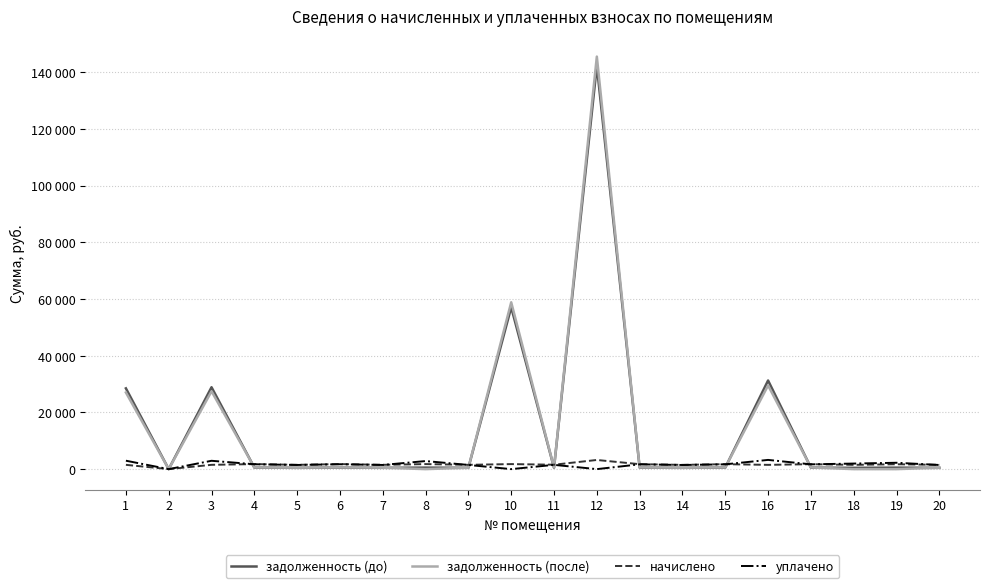

What is the spread (max minus min) of values at 18?

1963.6